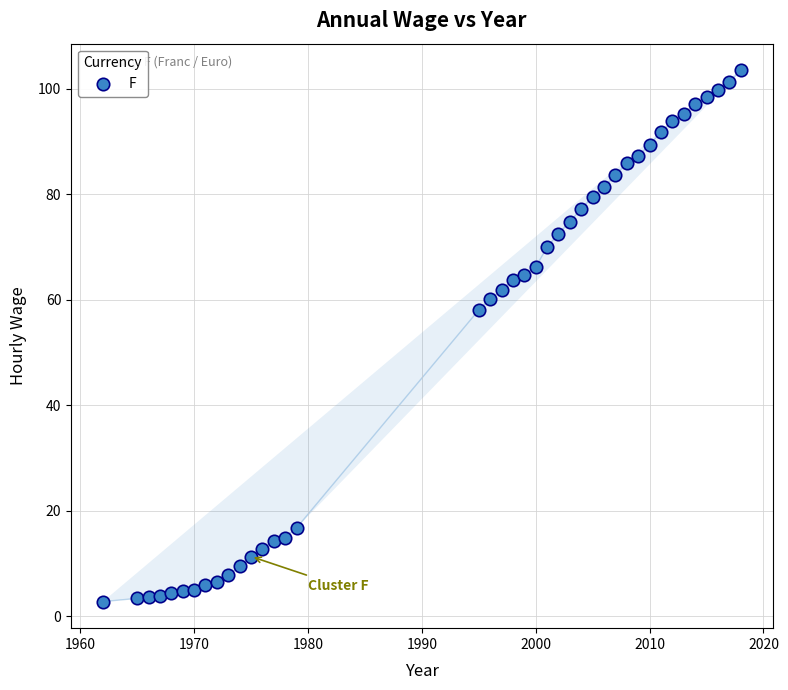

What Y value in the scatter plot is closest to 53?

58.0